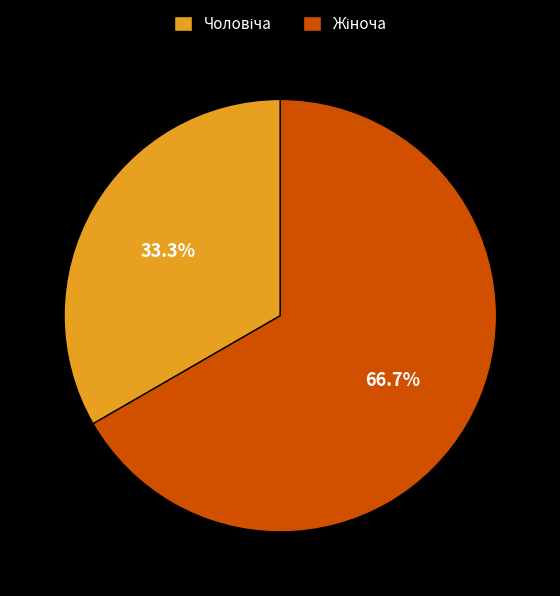

Count the number of slices in the pie.

2